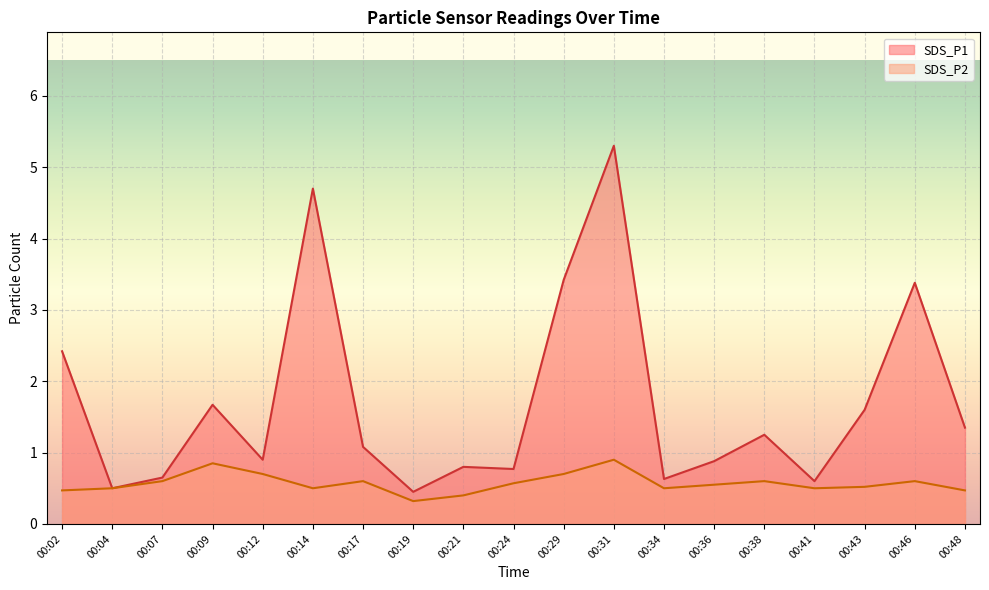

Which has a higher value, 00:48 or 00:19?

00:48